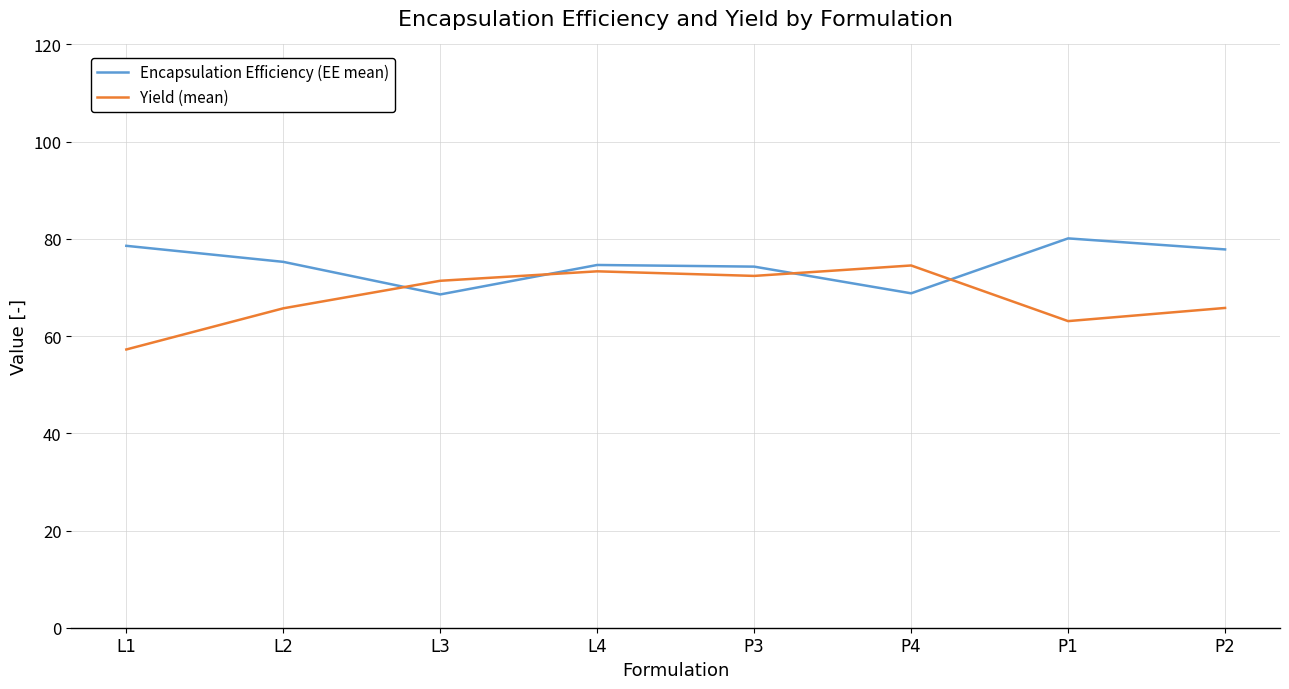

How many values in the Yield (mean) series are below 71?

4